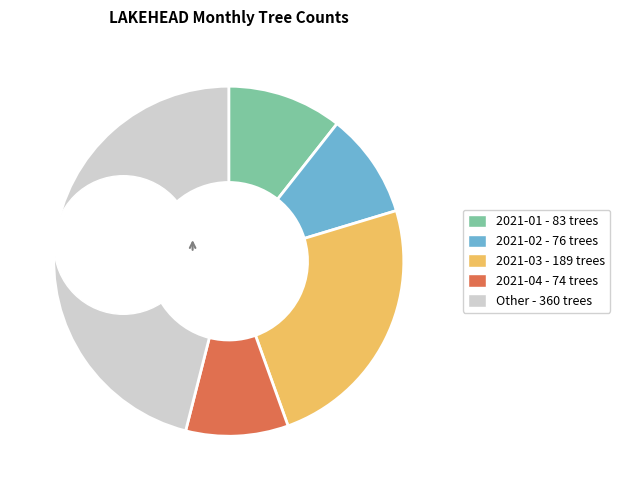

Is there any slice that represents more than half of the pie?

No